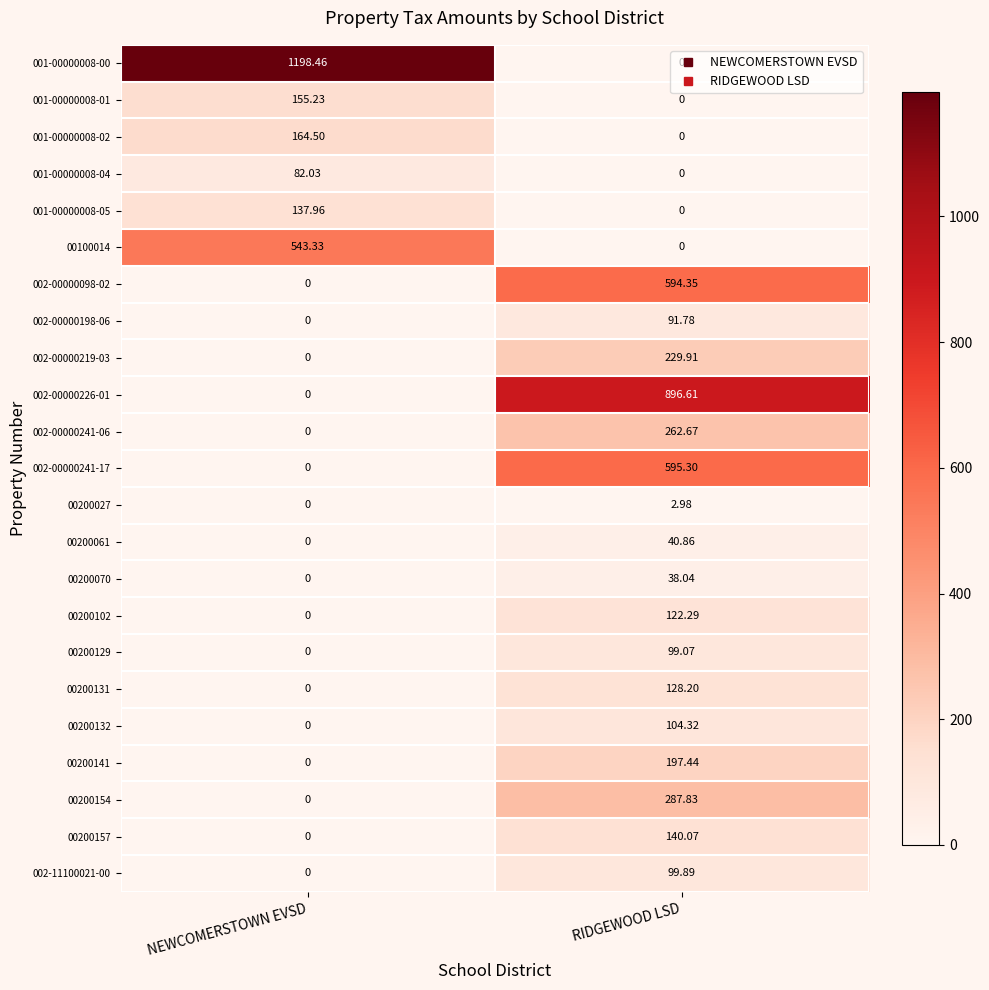

How many data points does each series have?

2